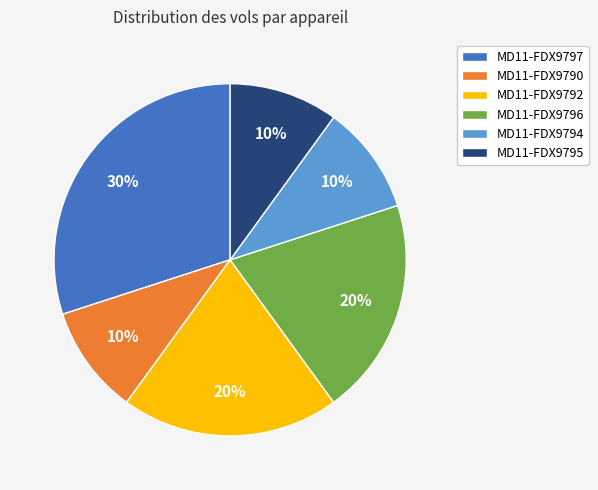

Which has a higher value, MD11-FDX9796 or MD11-FDX9795?

MD11-FDX9796